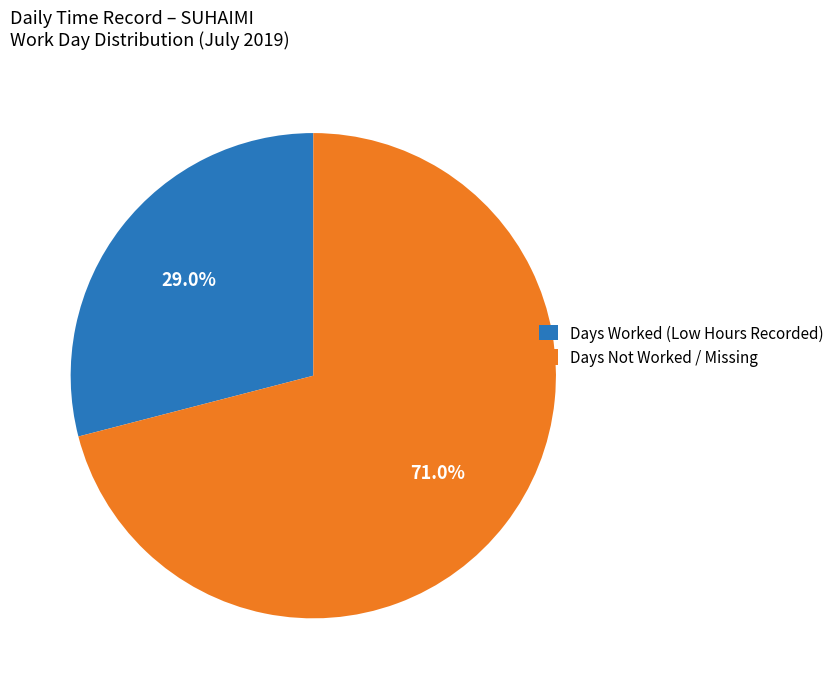

Is Days Worked (Low Hours Recorded) the majority of the pie?

No